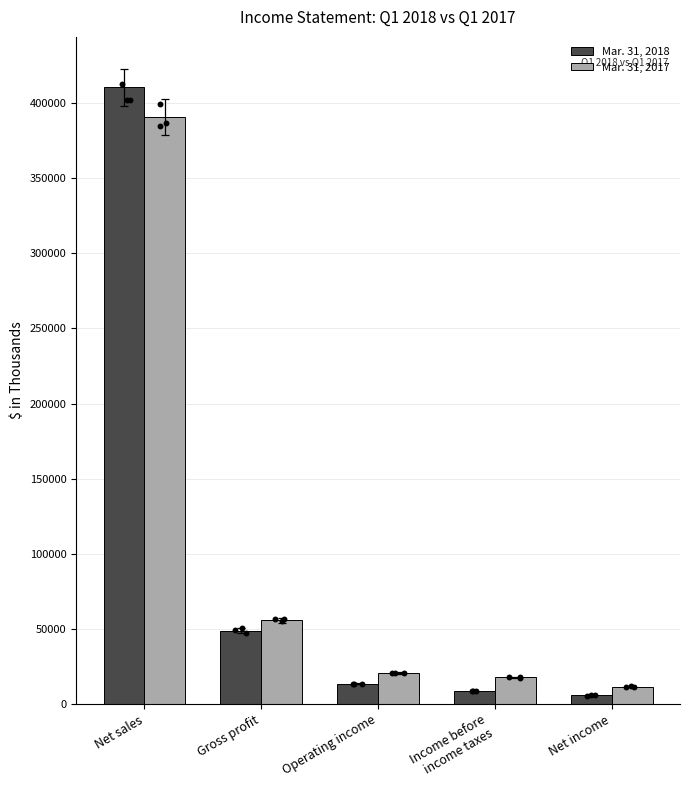

Which series reaches the maximum Y coordinate?

Mar. 31, 2018